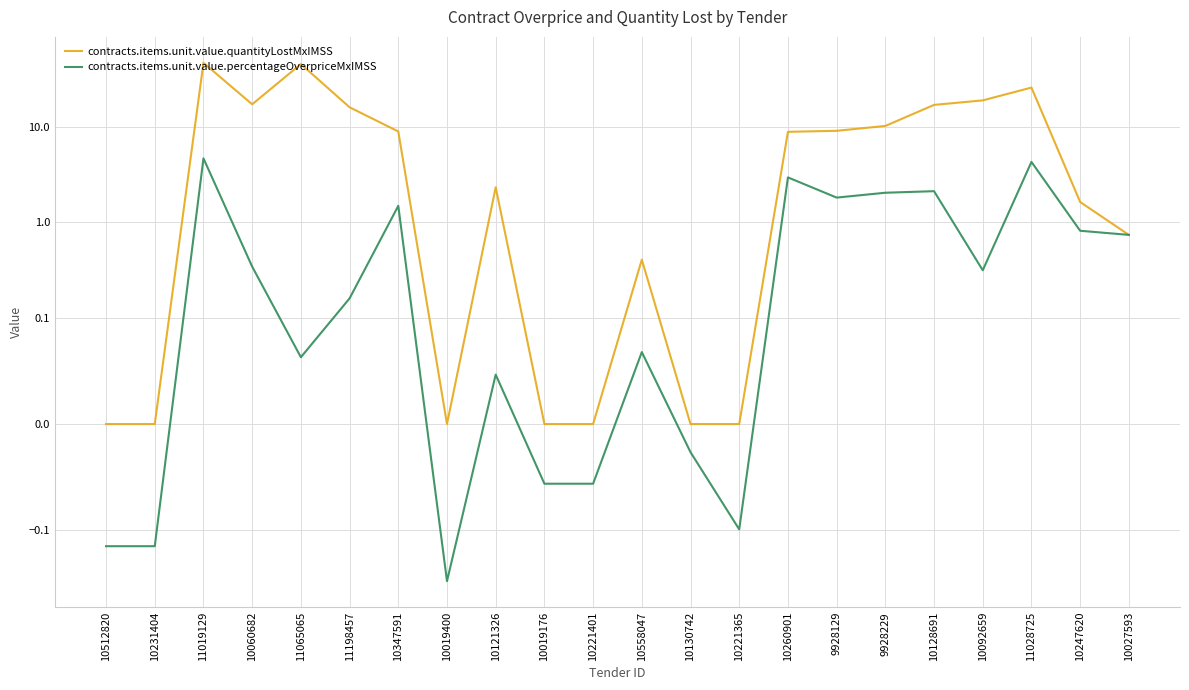

In contracts.items.unit.value.percentageOverpriceMxIMSS, how many points are higher than both neighbors (excluding endpoints)?

7